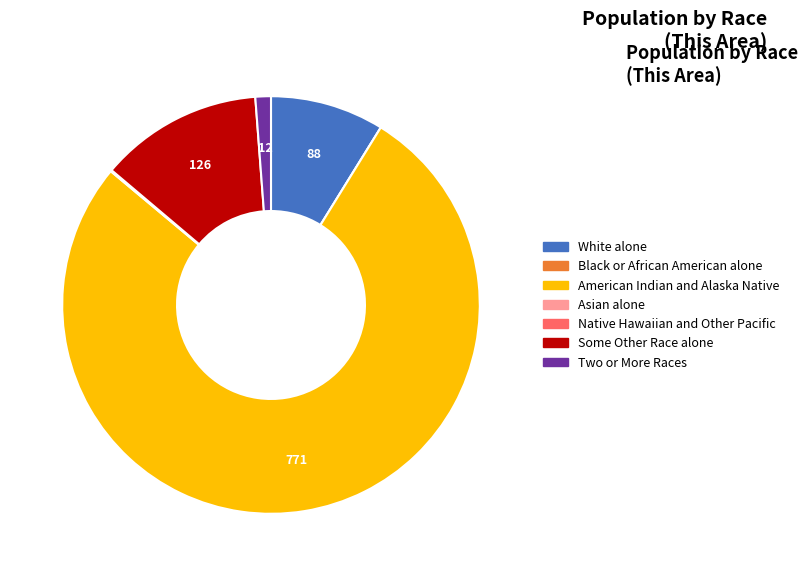

Combined, do Two or More Races and American Indian and Alaska Native account for over 50%?

Yes